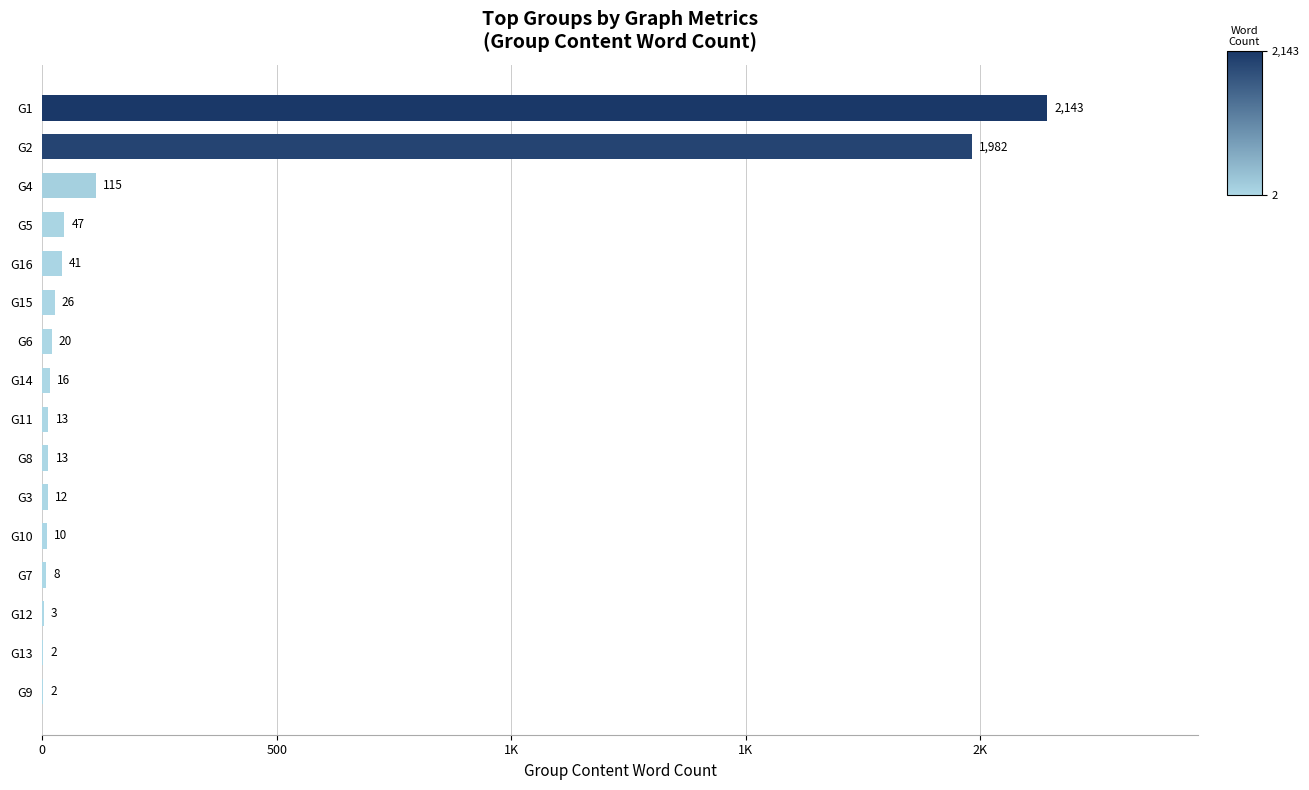

Are the bars horizontal?

Yes